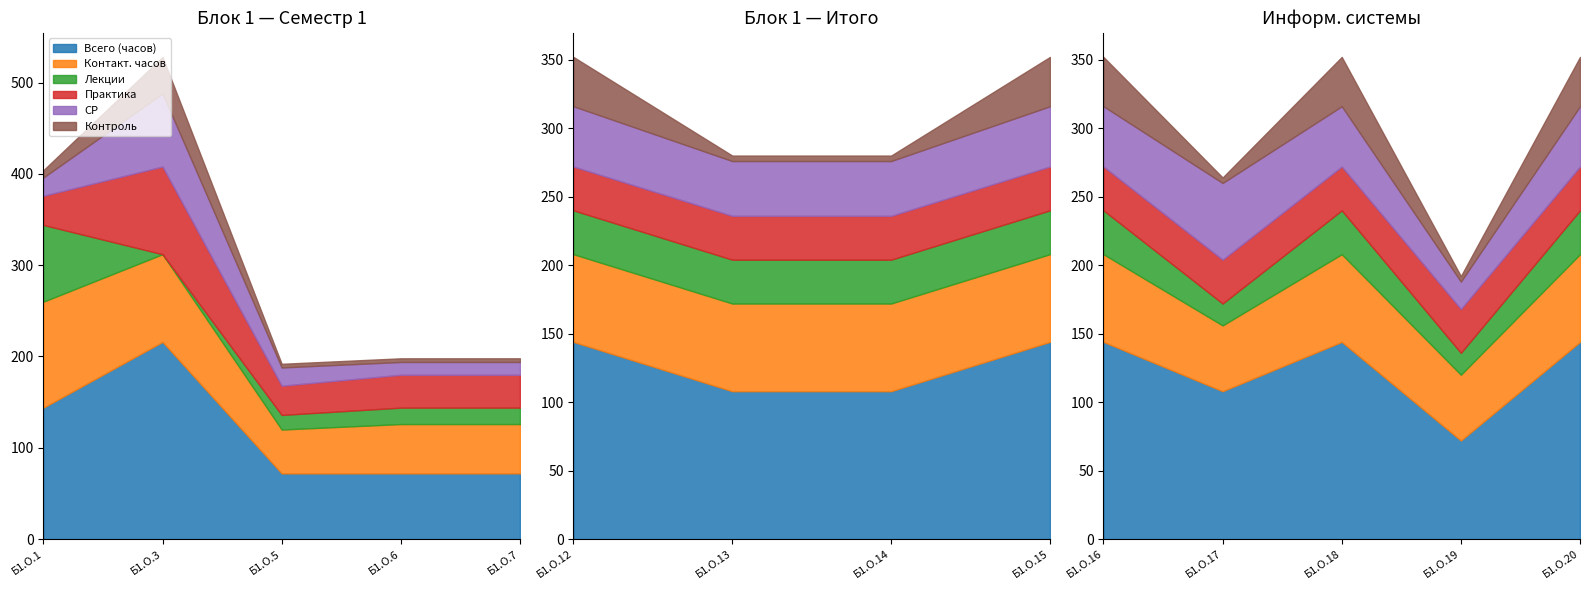

Where is the first local minimum for Контроль?

Б1.О.17